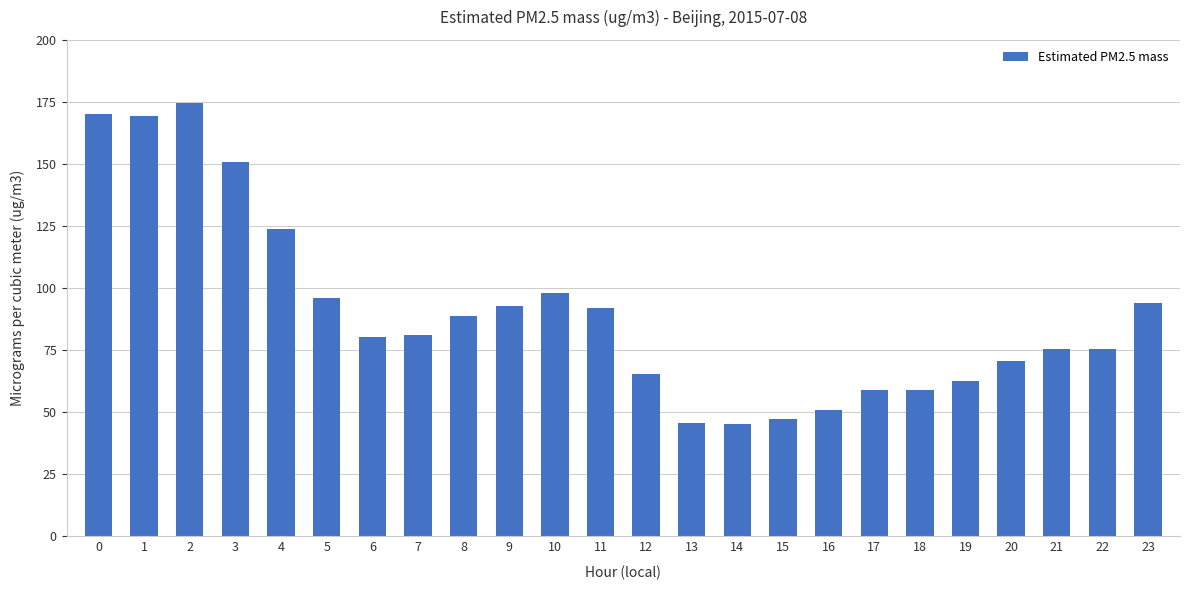

What is the sum of the values at 6 and 17?

139.3